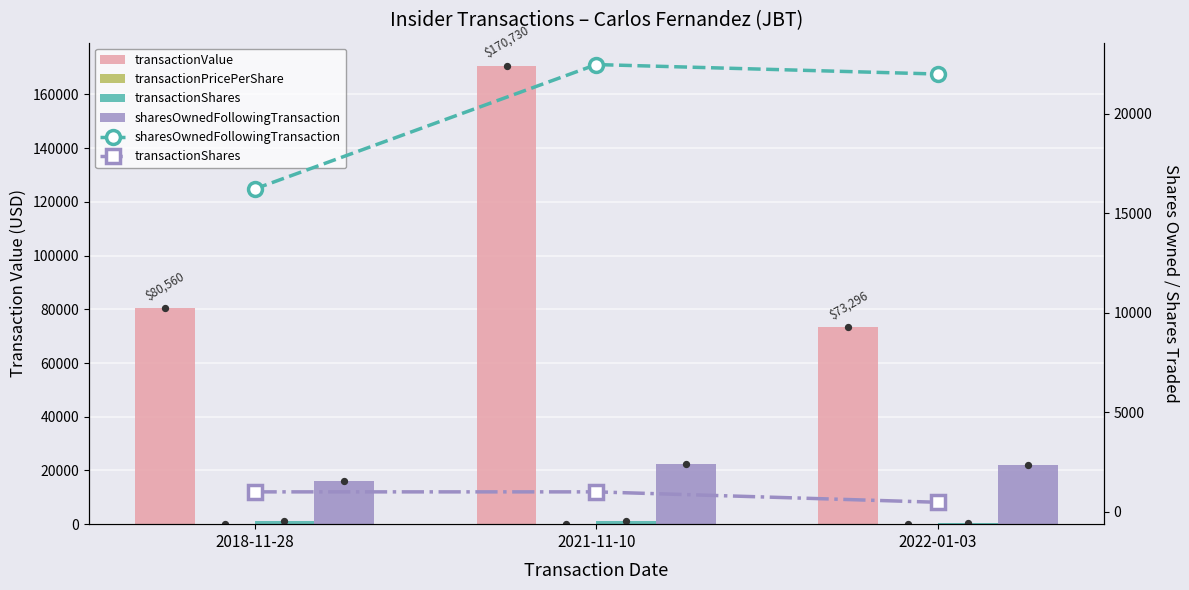

What are all the series names shown in the legend?

transactionValue, transactionPricePerShare, transactionShares, sharesOwnedFollowingTransaction